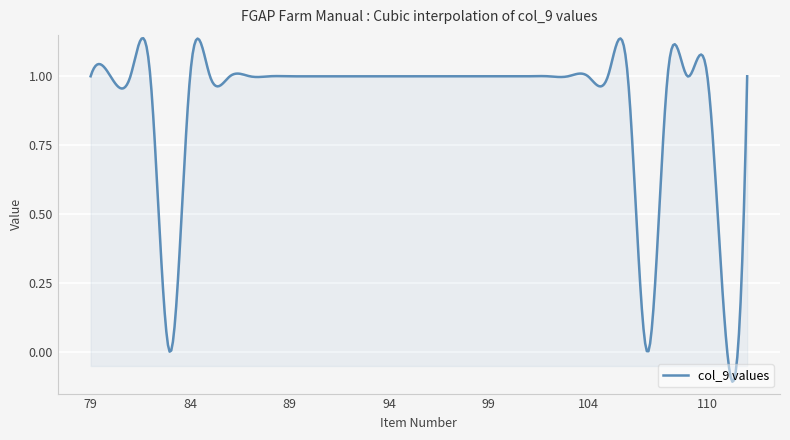

What is the difference between the second highest and minimum values?

1.2